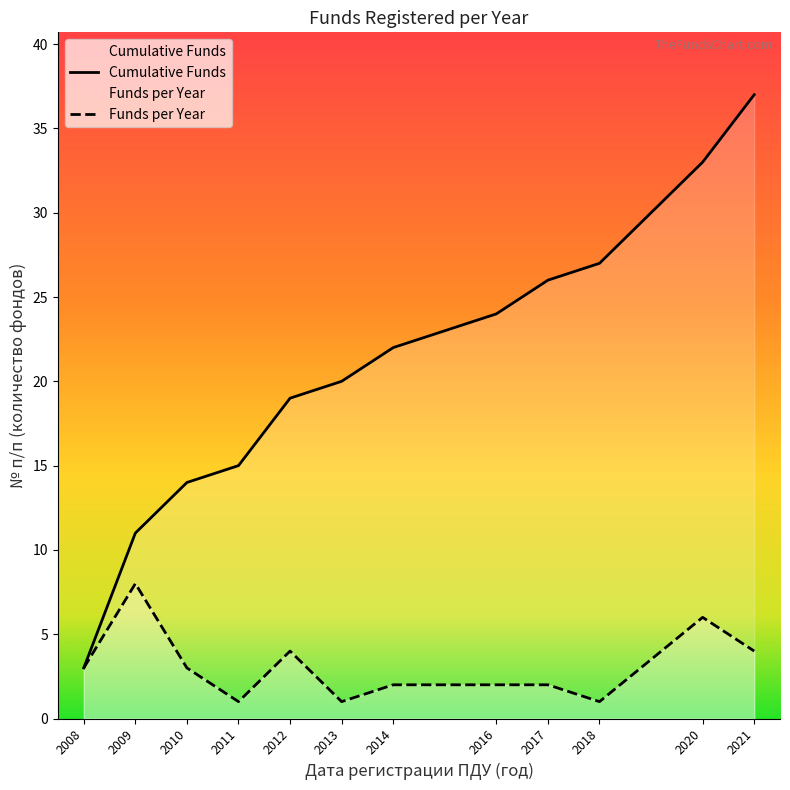

The Cumulative Funds series shows 49 at 2021. True or false?

False